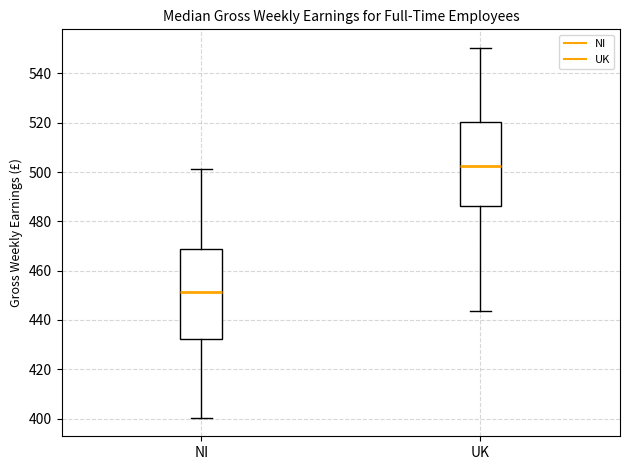

Which box has the highest median line?

UK